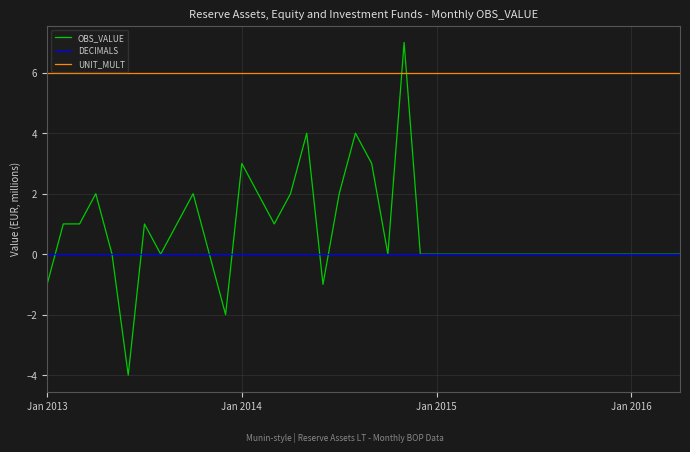

Which series has the largest range (max minus min)?

OBS_VALUE